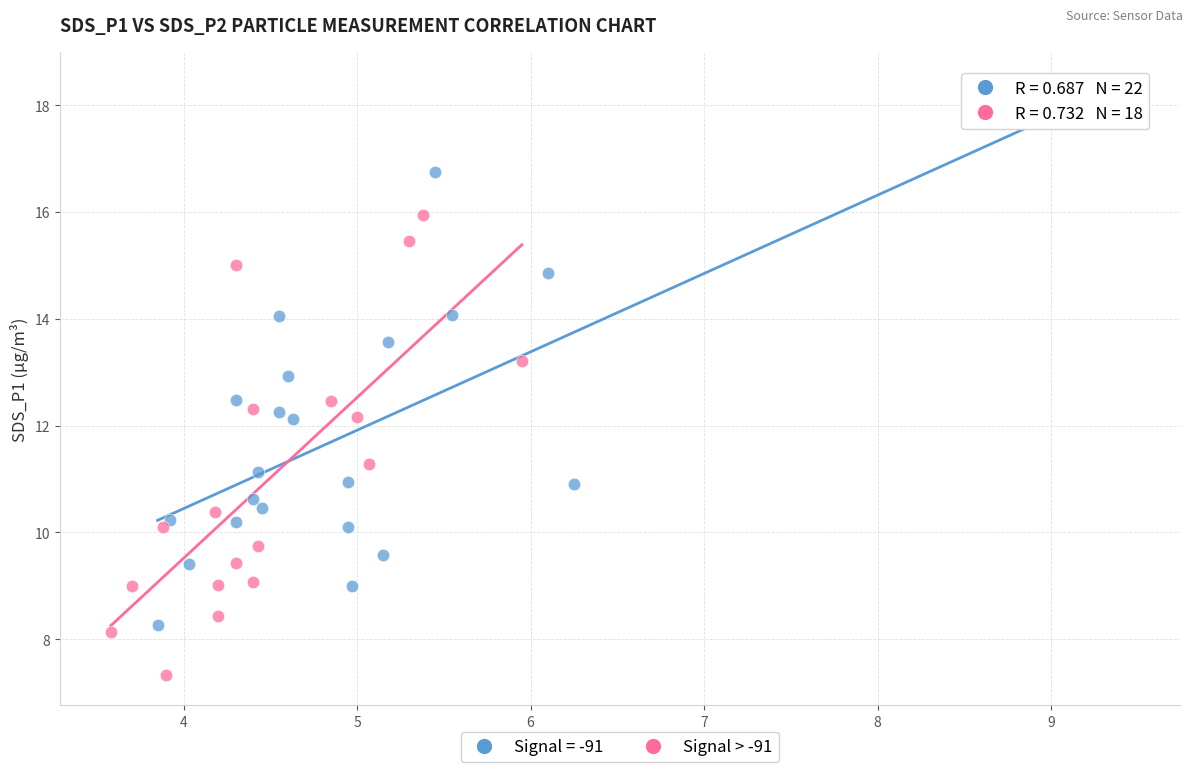

Which series reaches the minimum Y coordinate?

Signal > -91